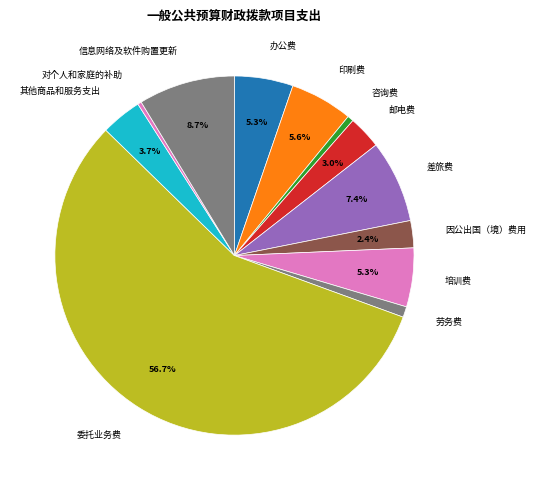

Which slice is the largest?

委托业务费